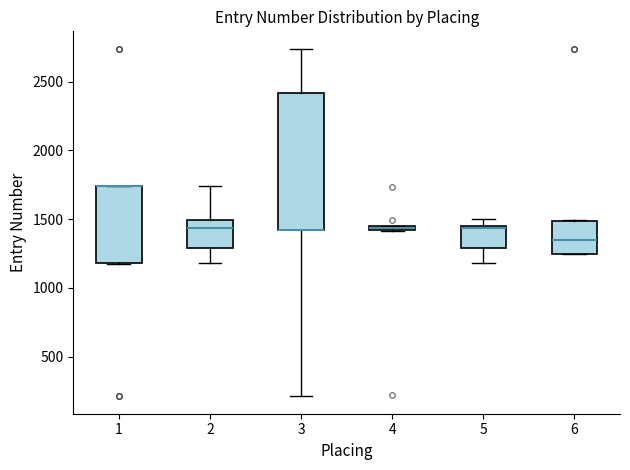

Where is the lower edge of the box at x = 1 on the y-axis? The values are not printed on the chart, so give them approximately, as read against the axis.

1200